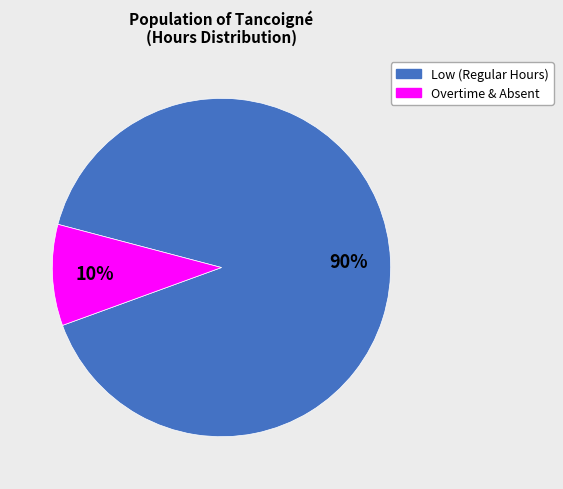

To the nearest percent, what is the average slice percentage?

50%